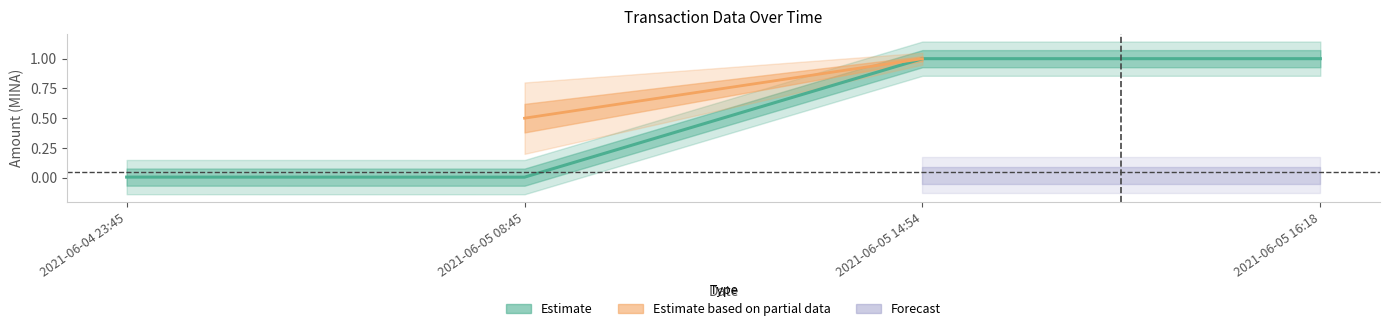

The chart shows a value of 0.4 at 2021-06-05 16:18. True or false?

False